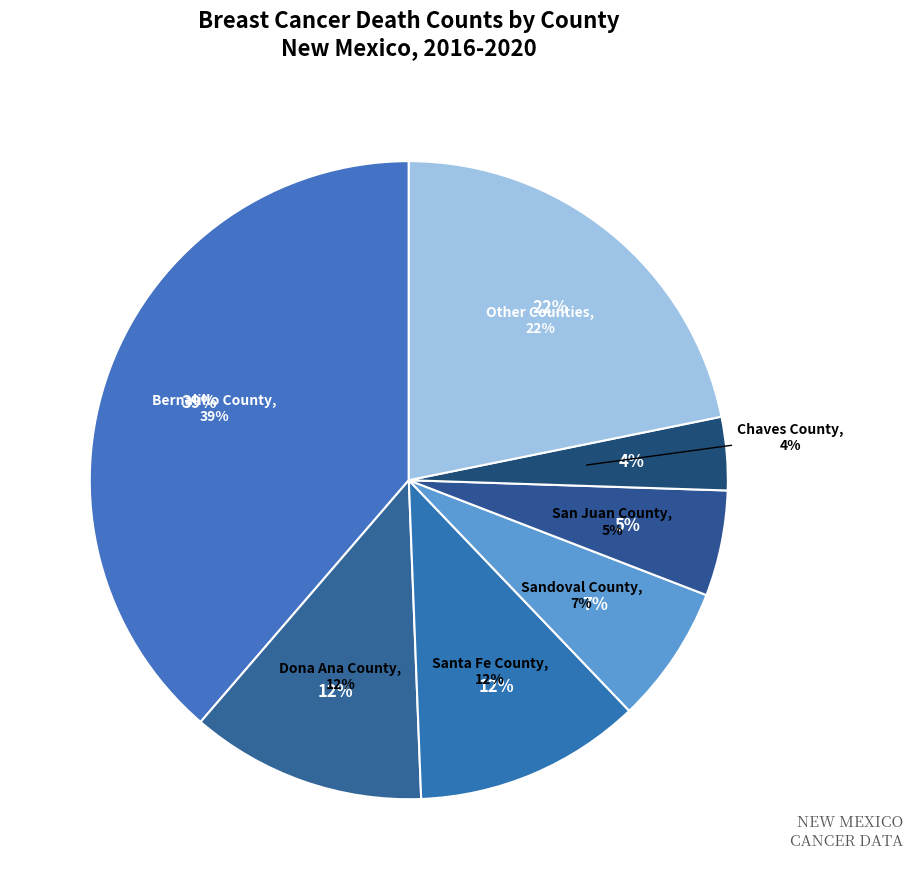

Is it true that San Juan County is 1% of the pie?

False